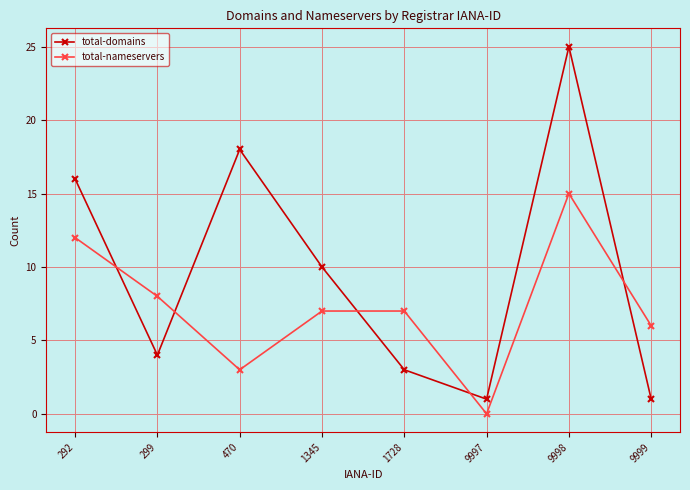

Count the number of categories in the chart.

8